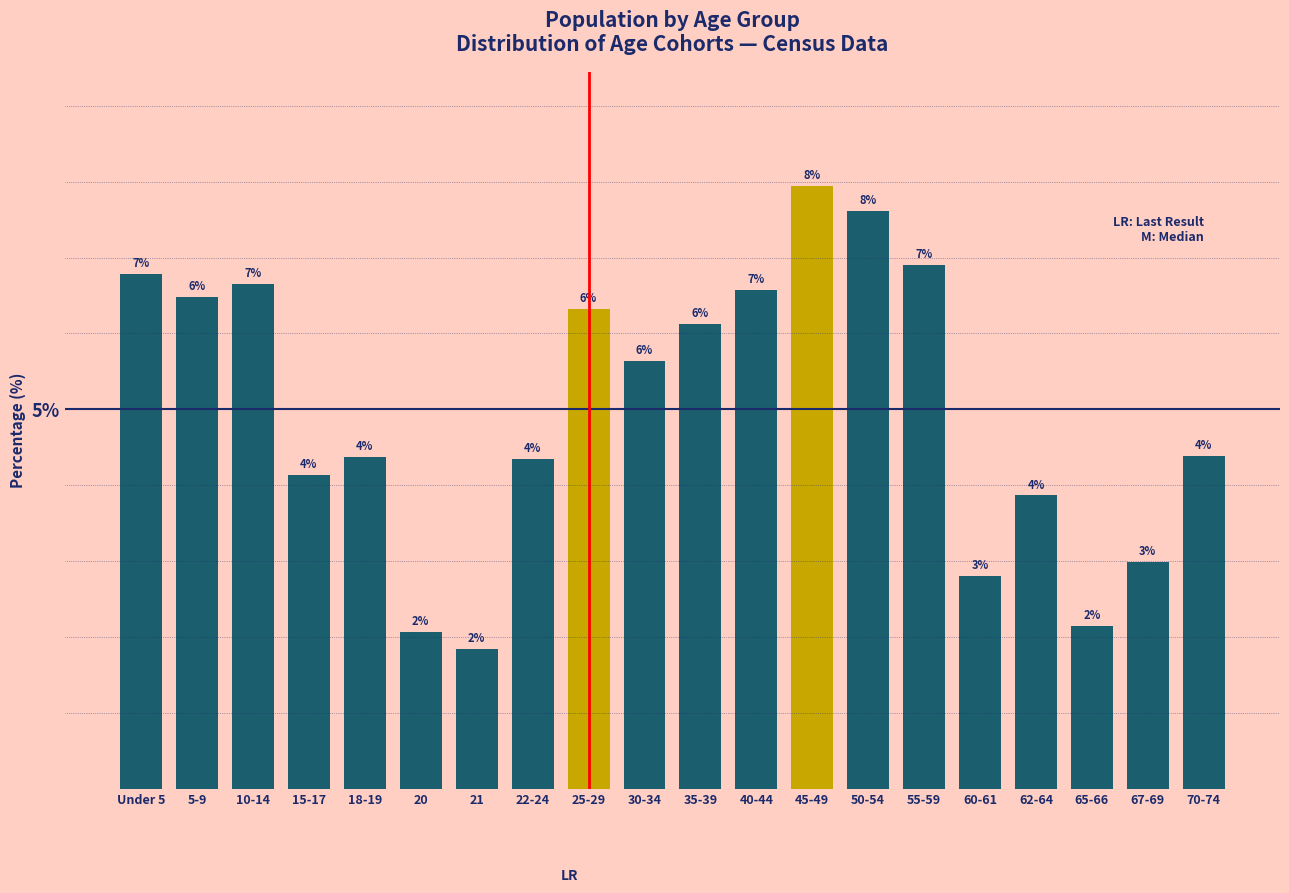

How many bars are there in total?

20